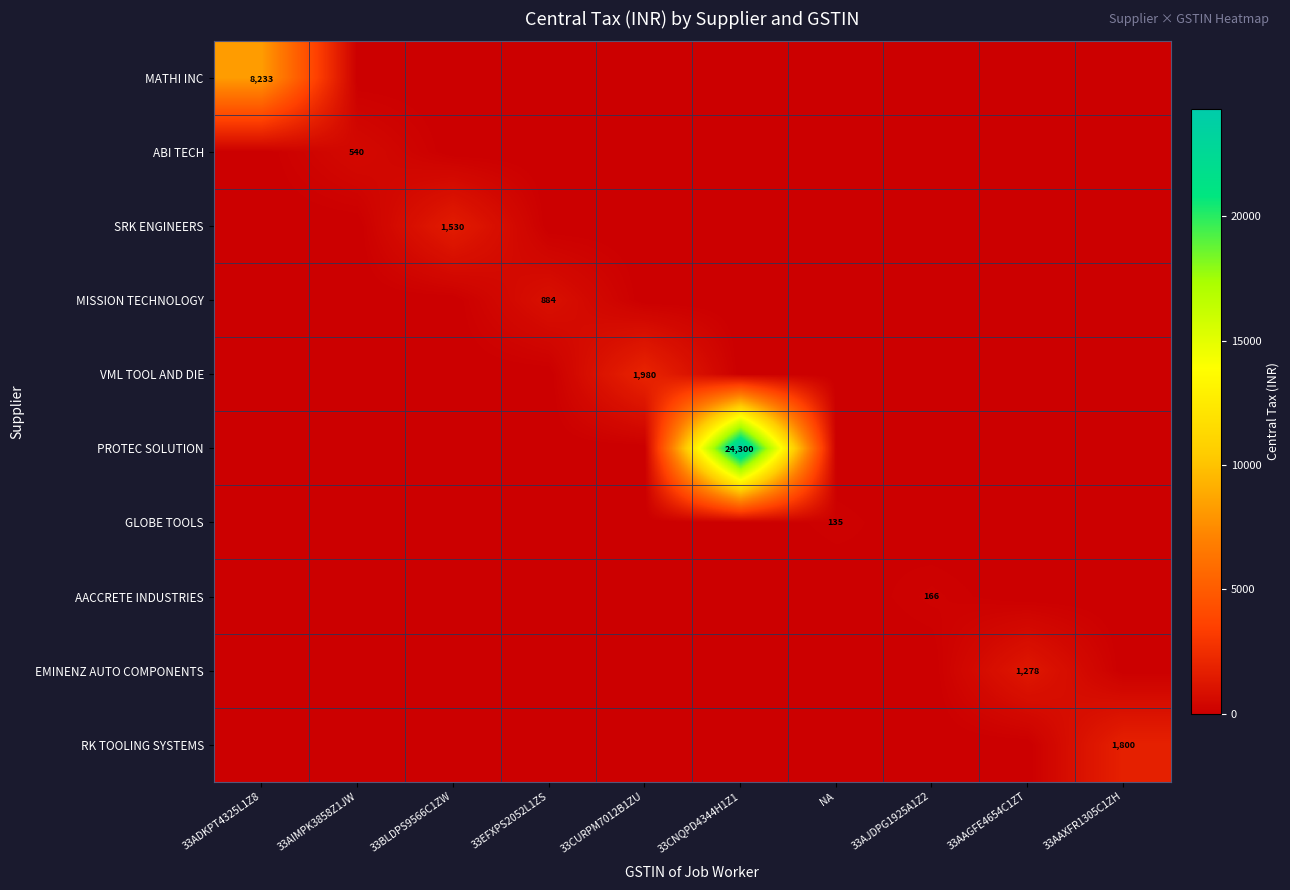

True or false: SRK ENGINEERS has a value of -504.4 at 33CURPM7012B1ZU.

False